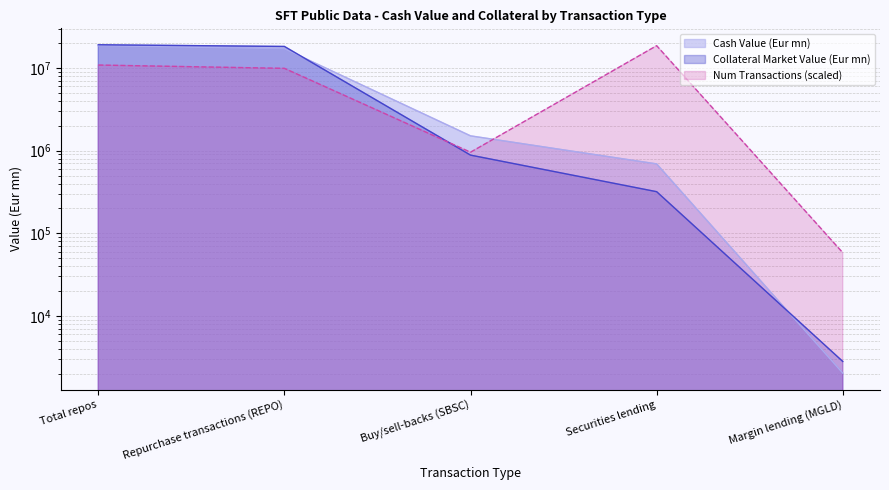

What is the sum of the Collateral Market Value (Eur mn) values at Total repos and Repurchase transactions (REPO)?

37323989.3